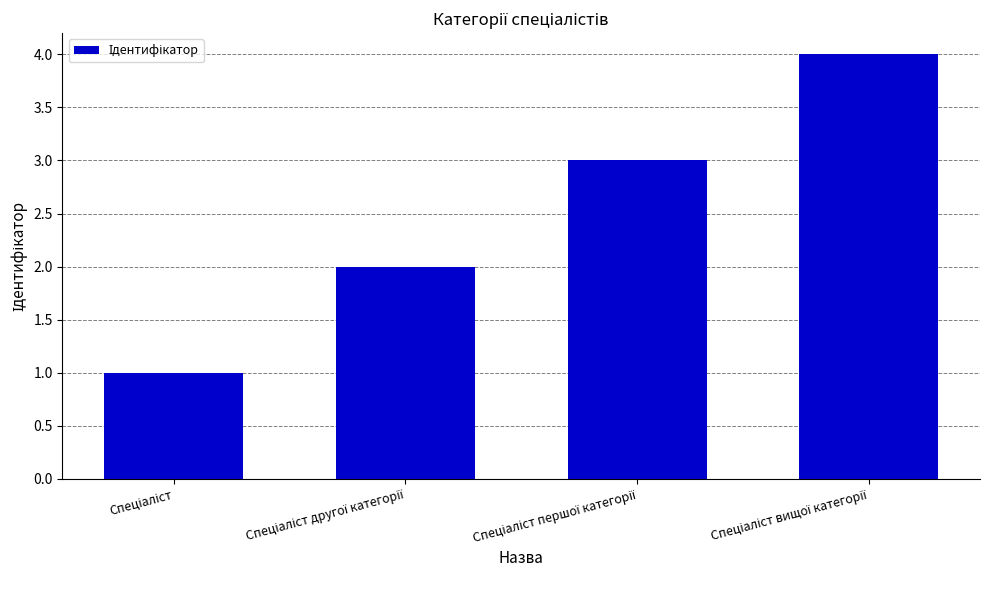

What is the greatest value displayed?

4